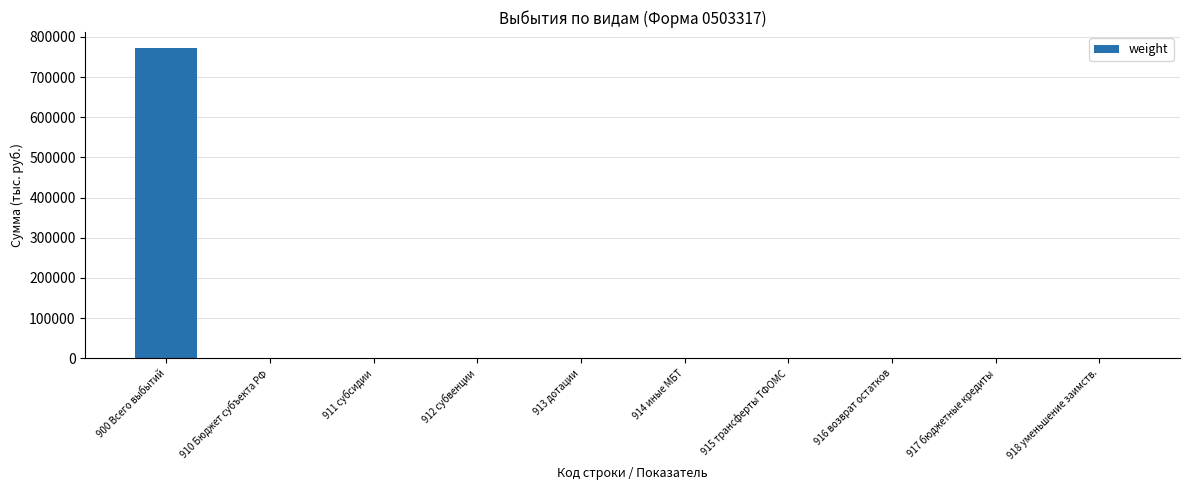

The value at 917 бюджетные кредиты is -428558.8. True or false?

False